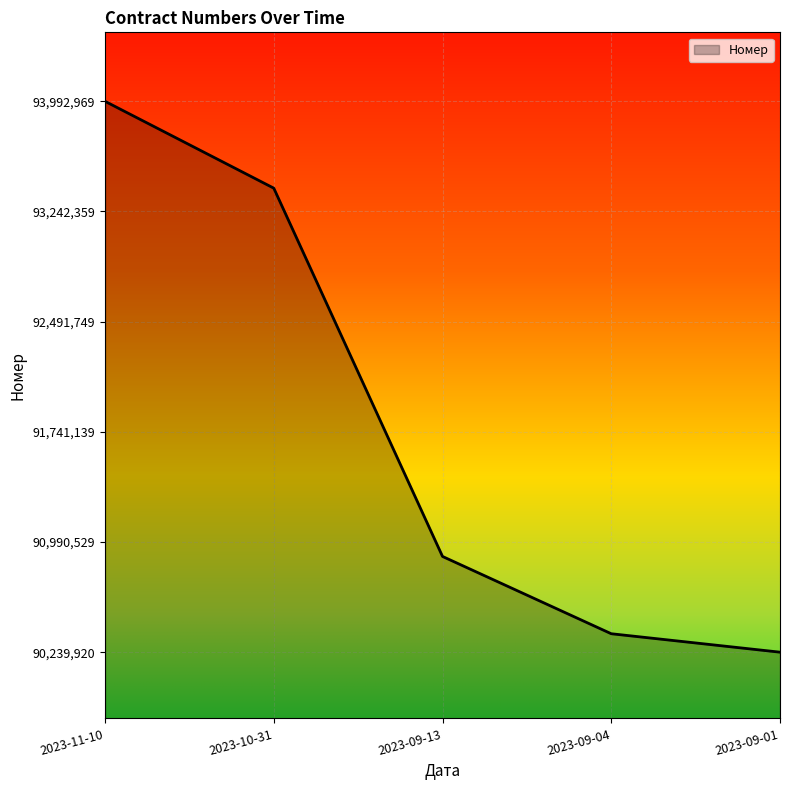

What is the sum of all values?

458891873